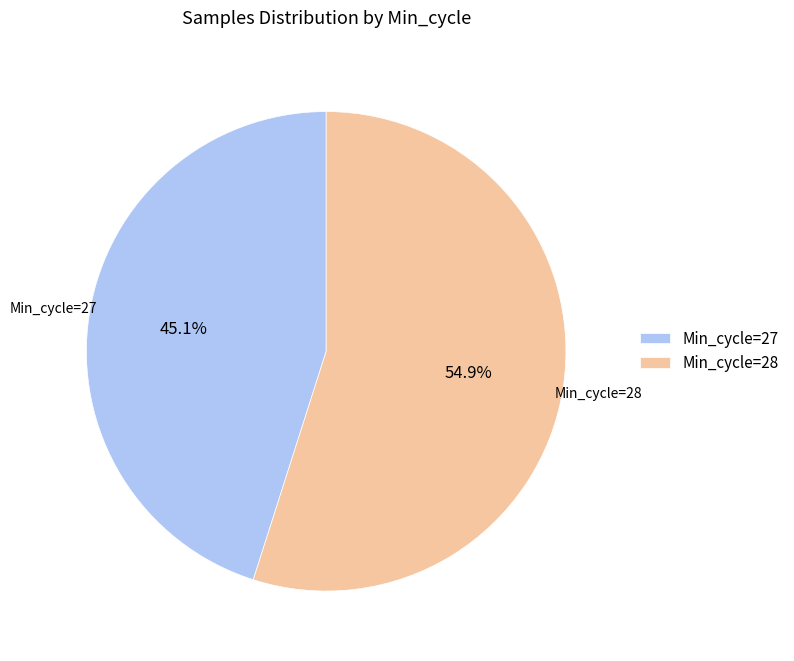

Which category accounts for the majority?

Min_cycle=28